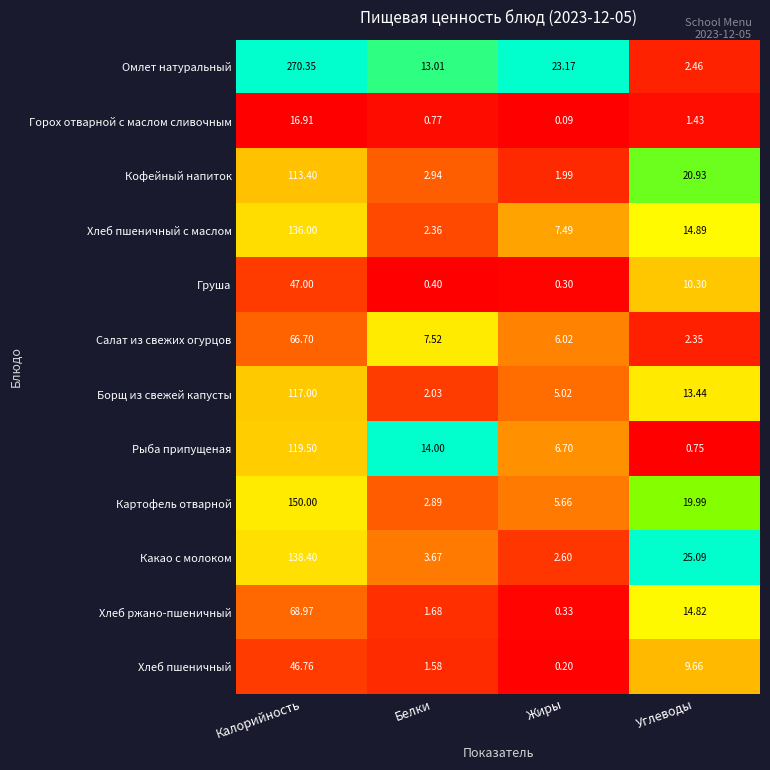

Which series has the largest total across all categories?

Омлет натуральный